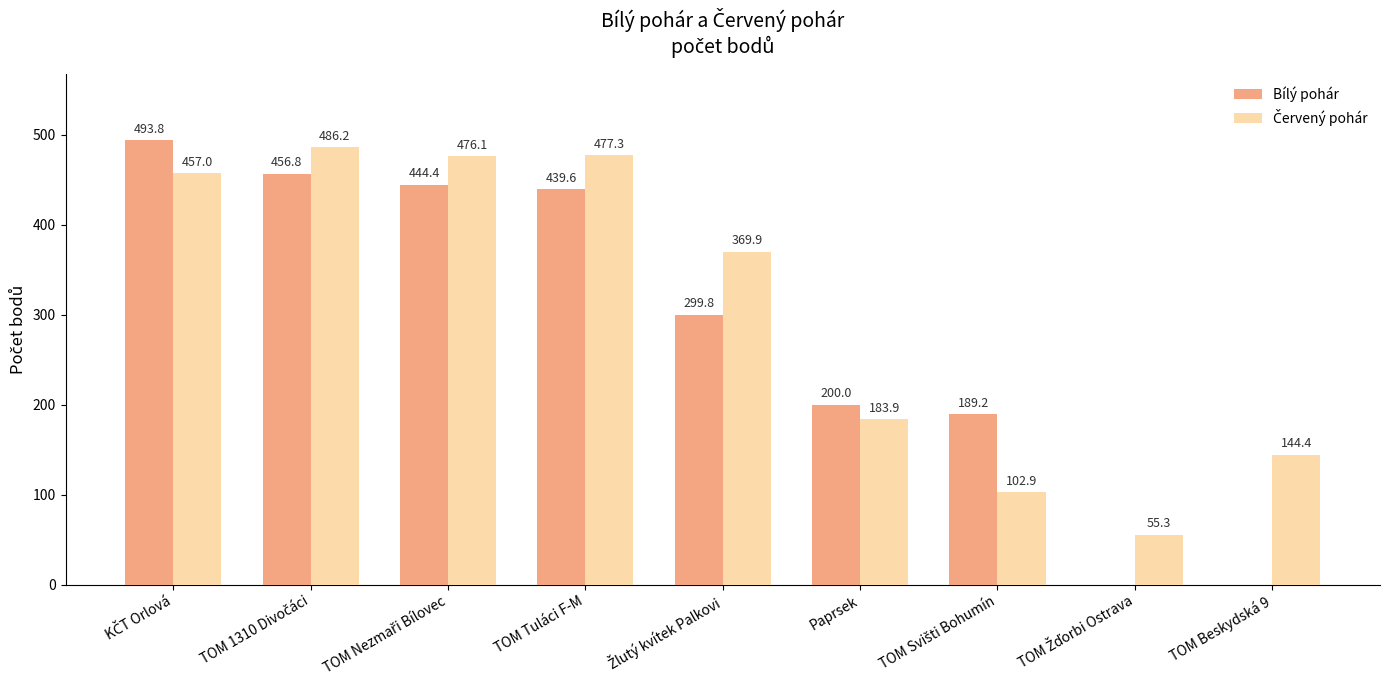

What is the maximum value shown in the chart?

493.8